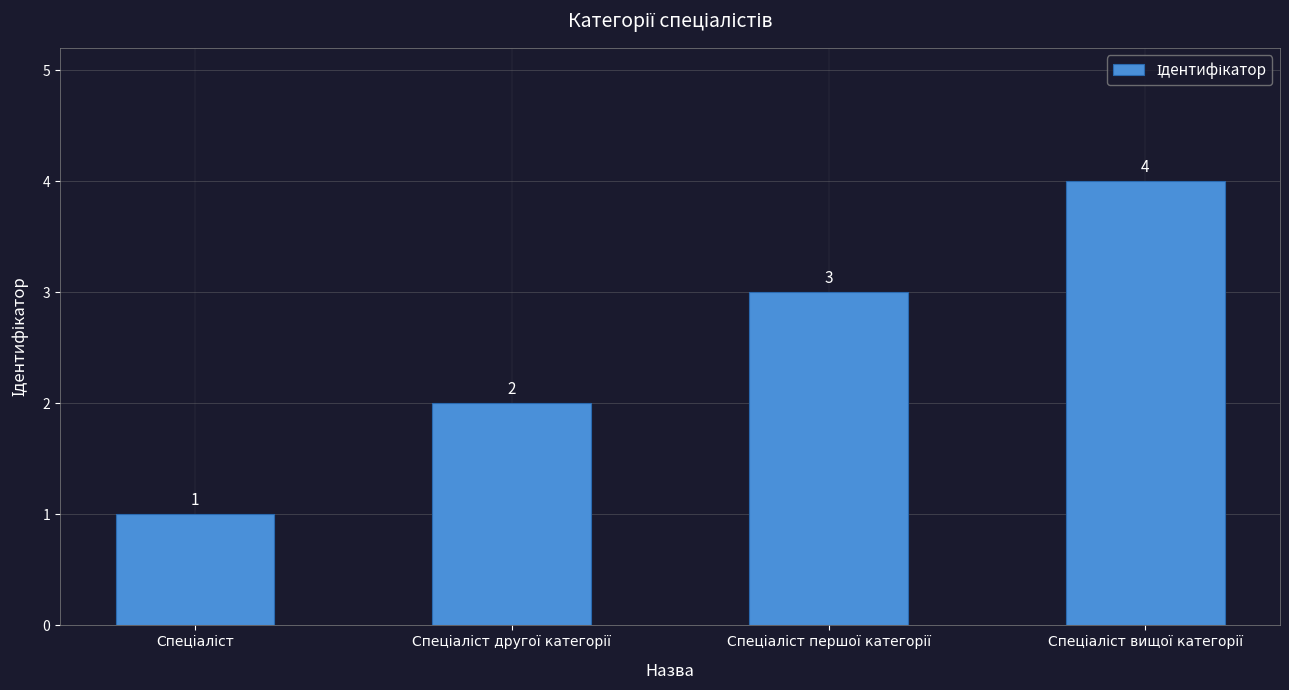

What is the difference between the maximum and minimum values?

3